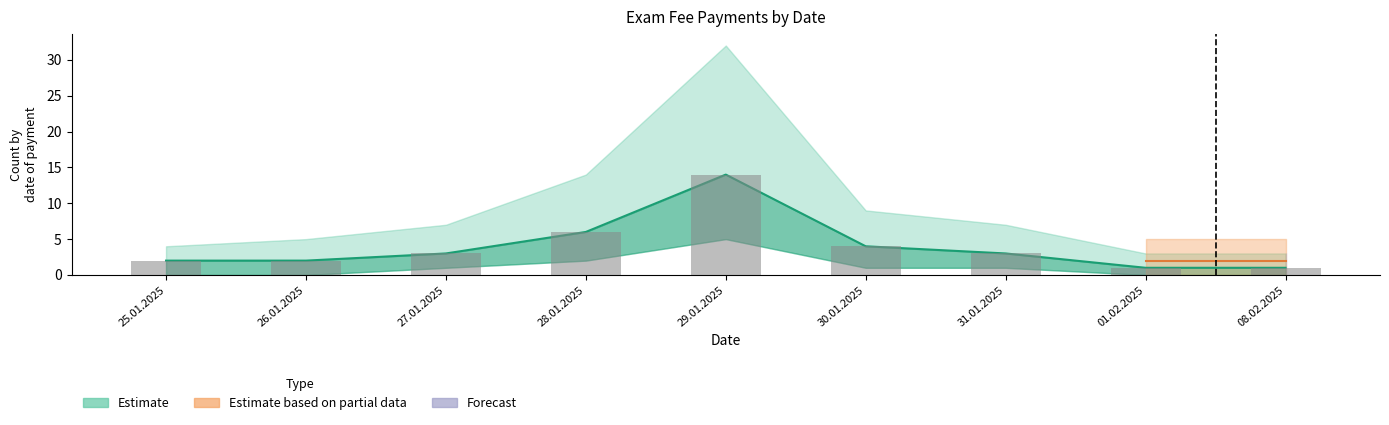

What is the ratio of the value at 28.01.2025 to the value at 30.01.2025?

1.5